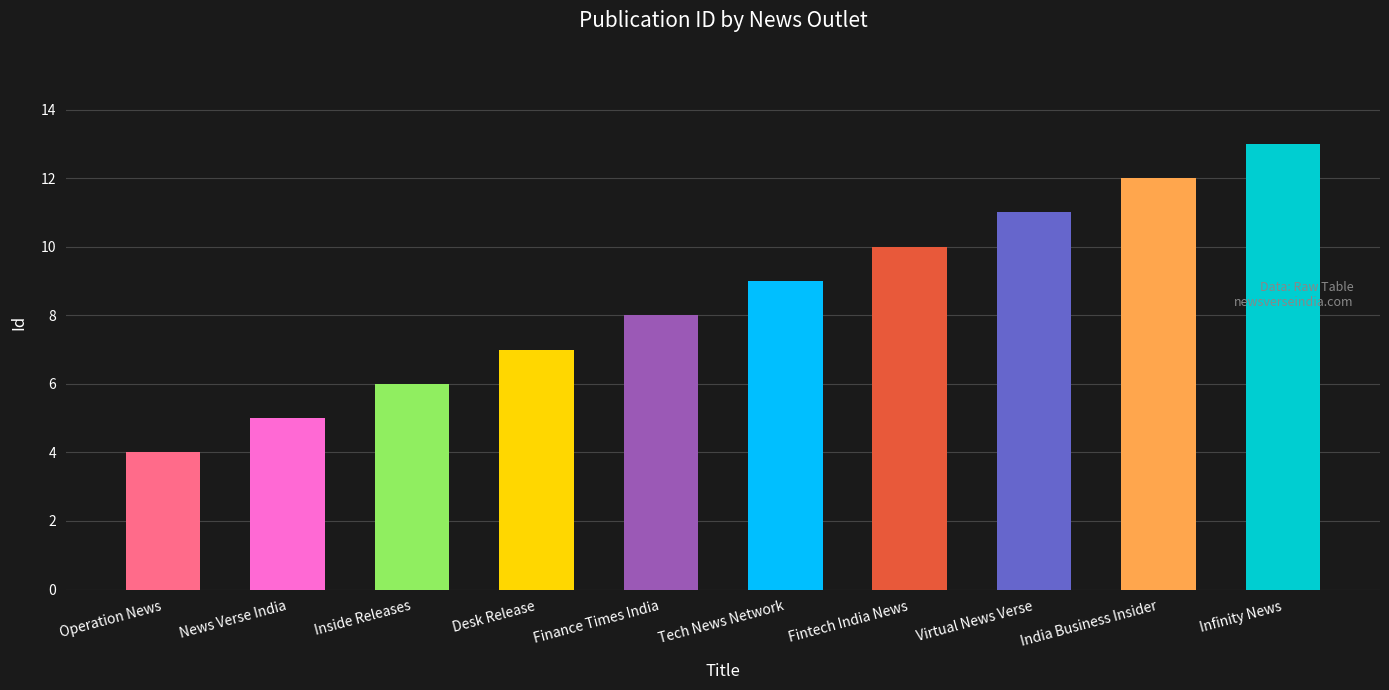

What is the sum of all values?

85